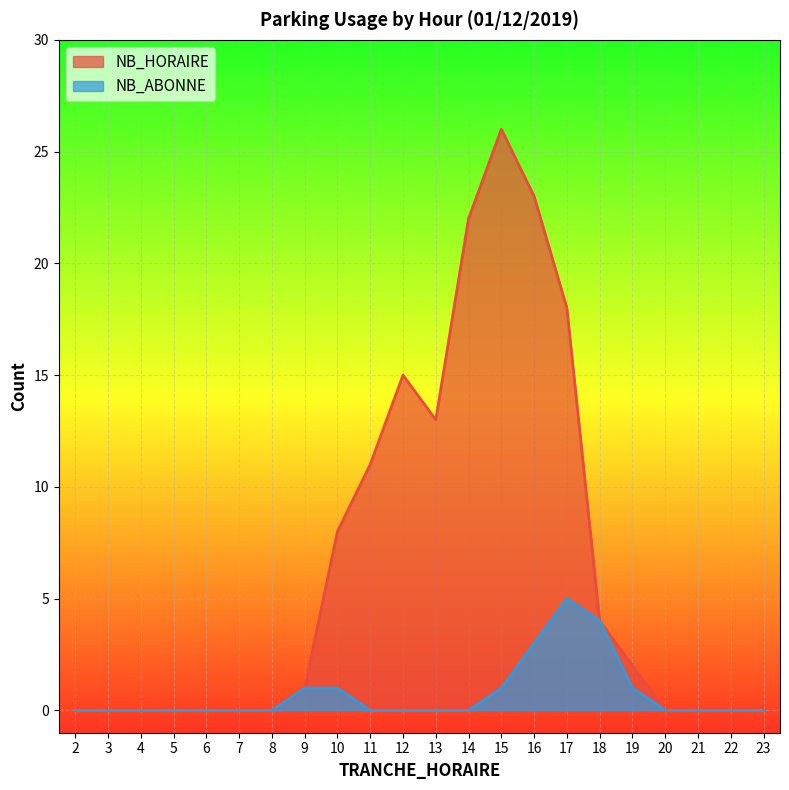

Count the number of categories in the chart.

22